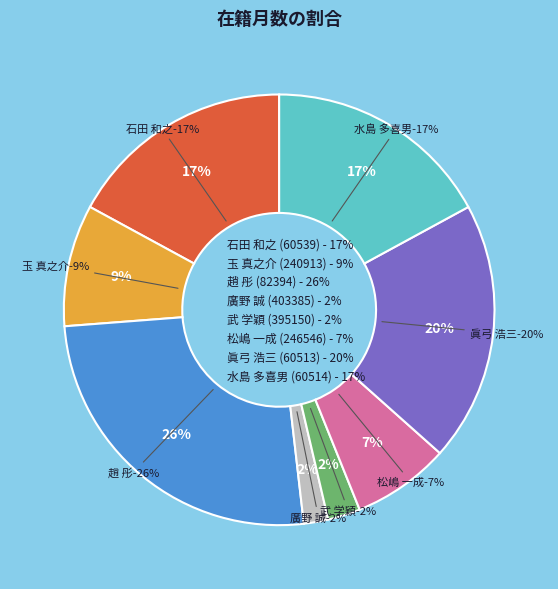

Is there any slice that represents more than half of the pie?

No